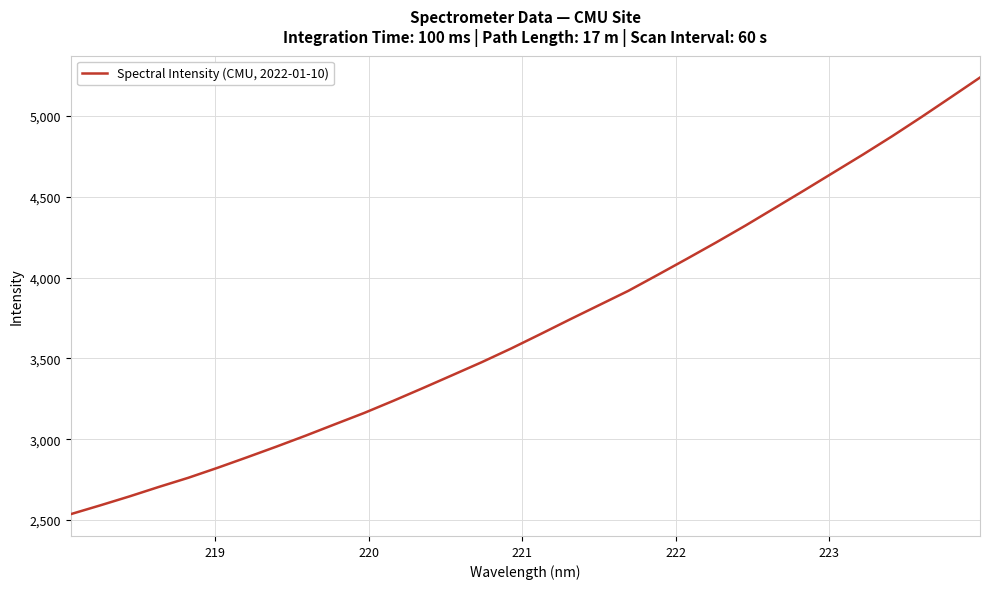

What is the difference between the maximum and minimum values?

2700.3